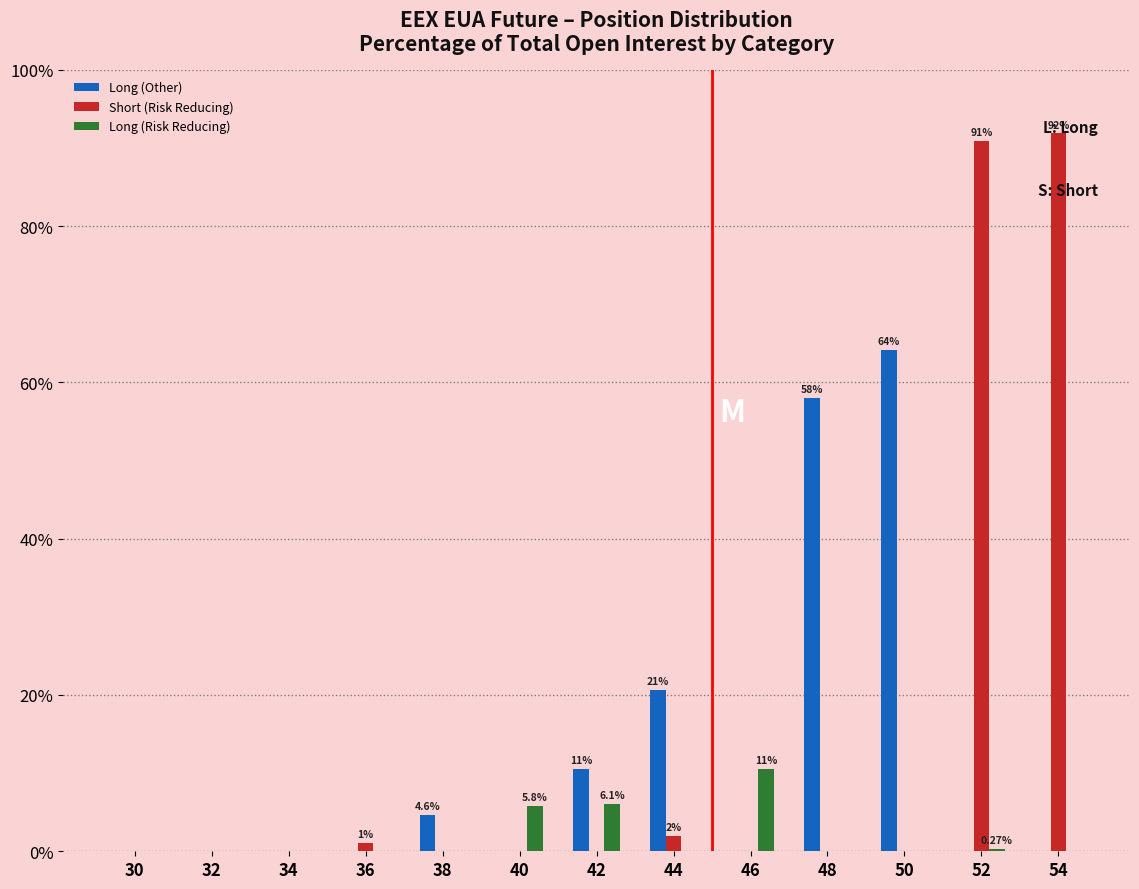

Is the value of Long (Risk Reducing) at 40 greater than the value of Short (Risk Reducing) at 40?

Yes